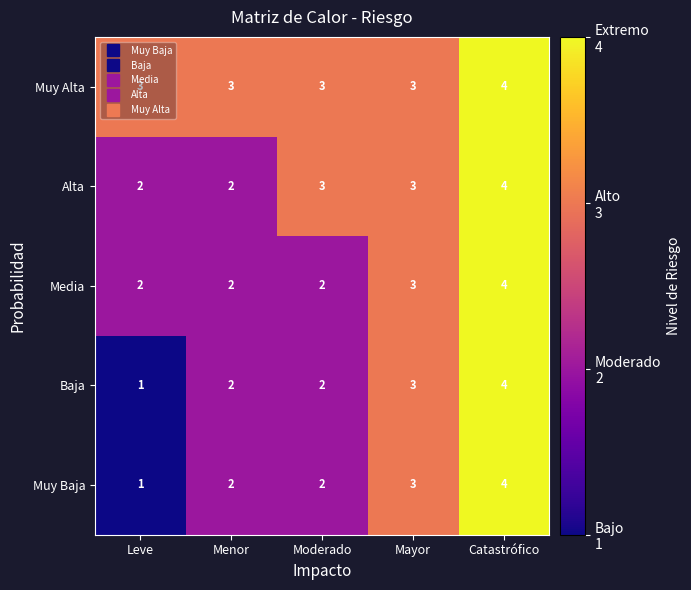

How many Muy Baja values are between 2 and 3?

3